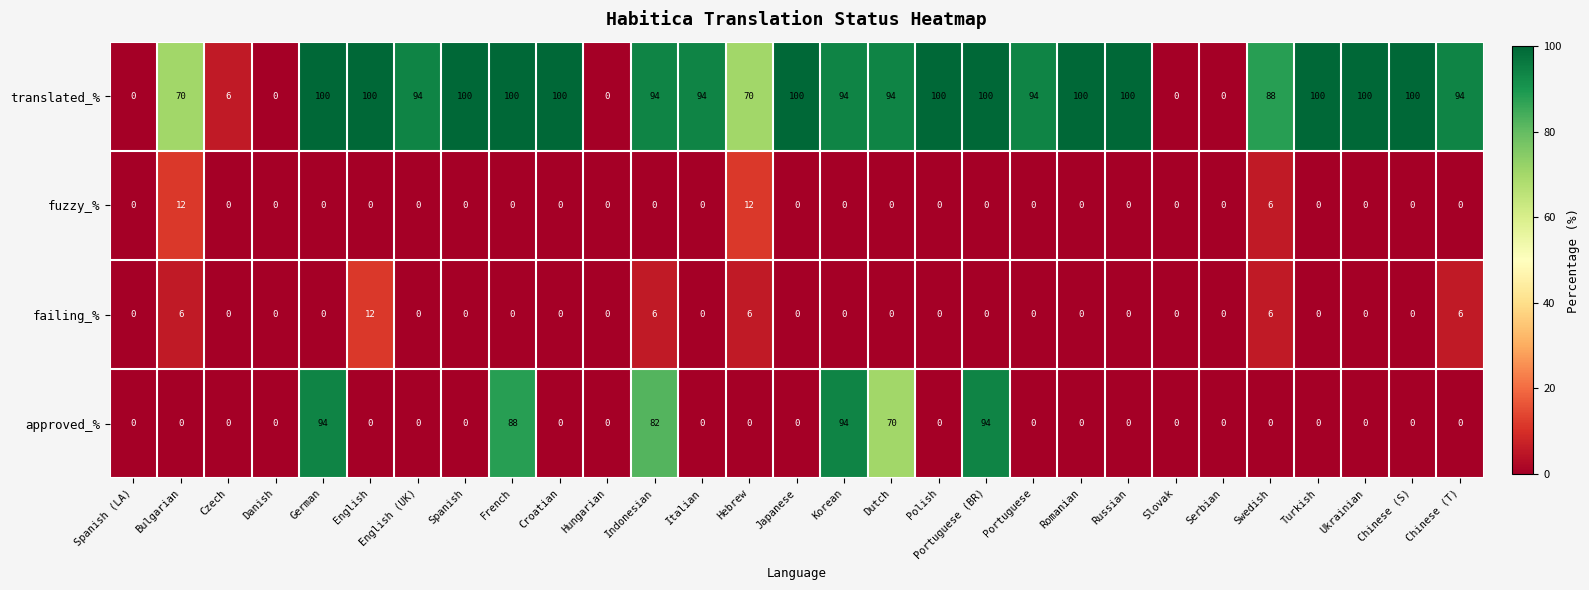

Which category has the highest value in the failing_% series?

English